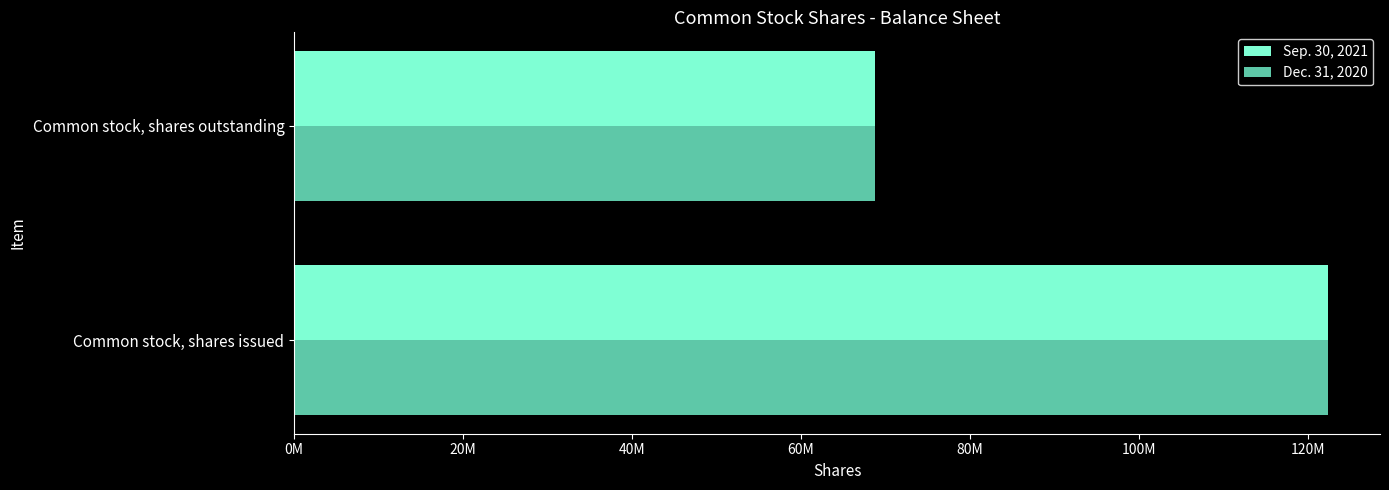

Which category has the lowest value in the Dec. 31, 2020 series?

Common stock, shares outstanding